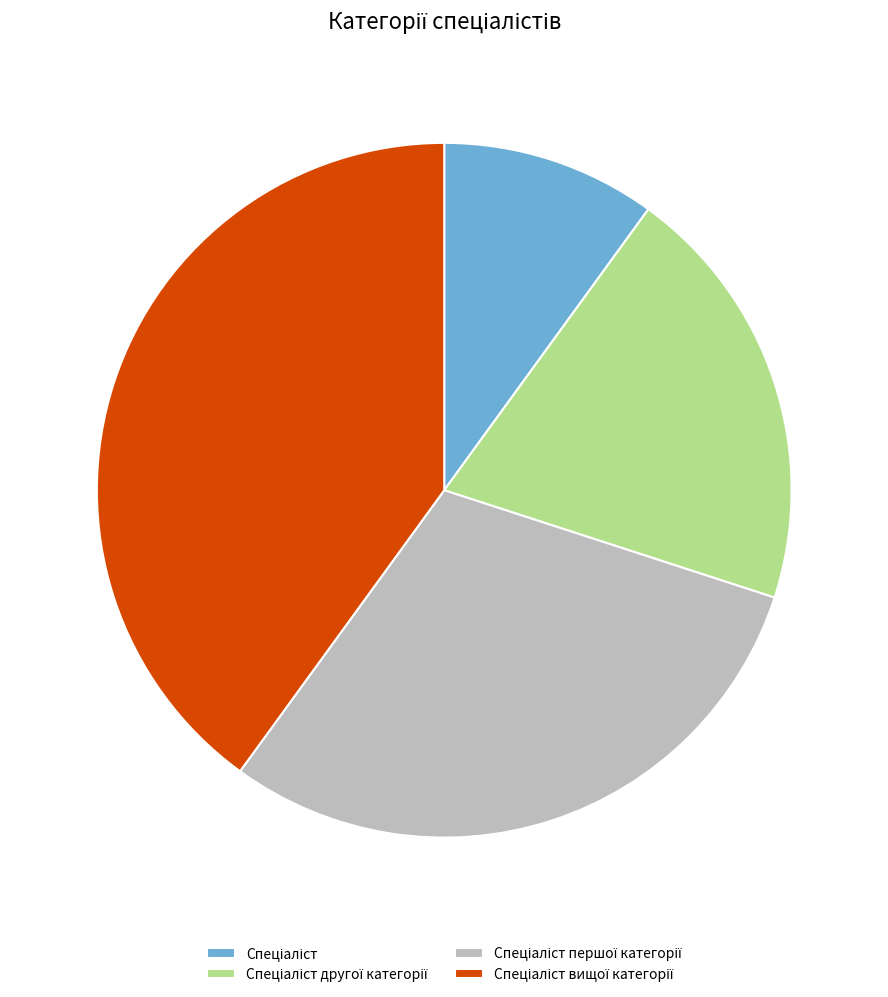

Does any single category account for the majority?

No